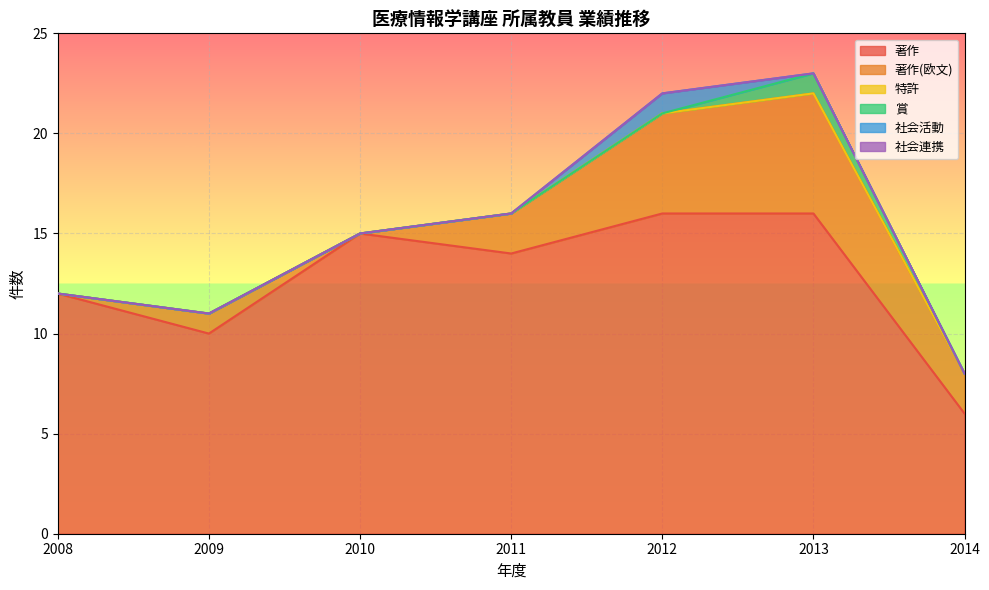

Which has a higher value, 2013 or 2012?

2013